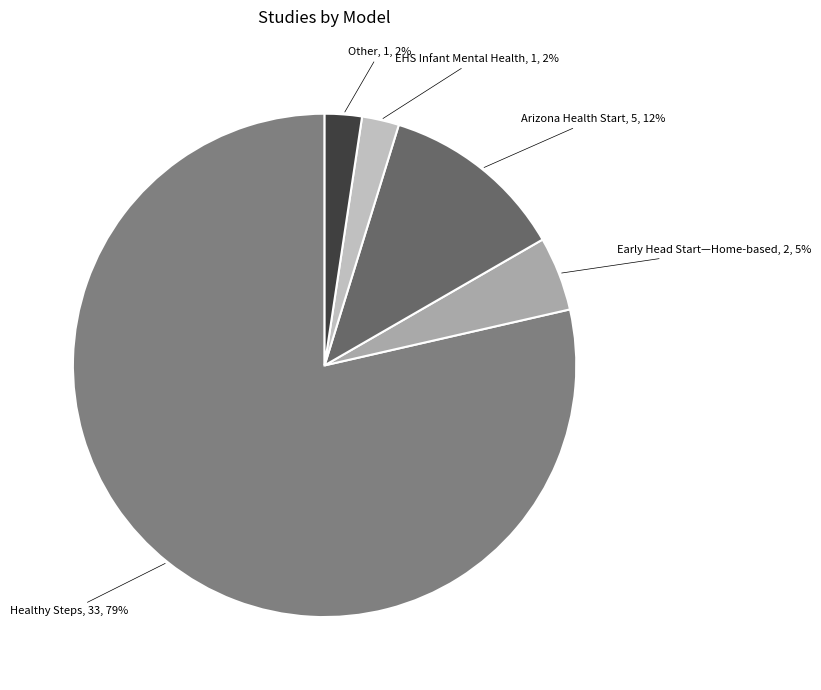

Does EHS Infant Mental Health account for over 50% of the chart?

No